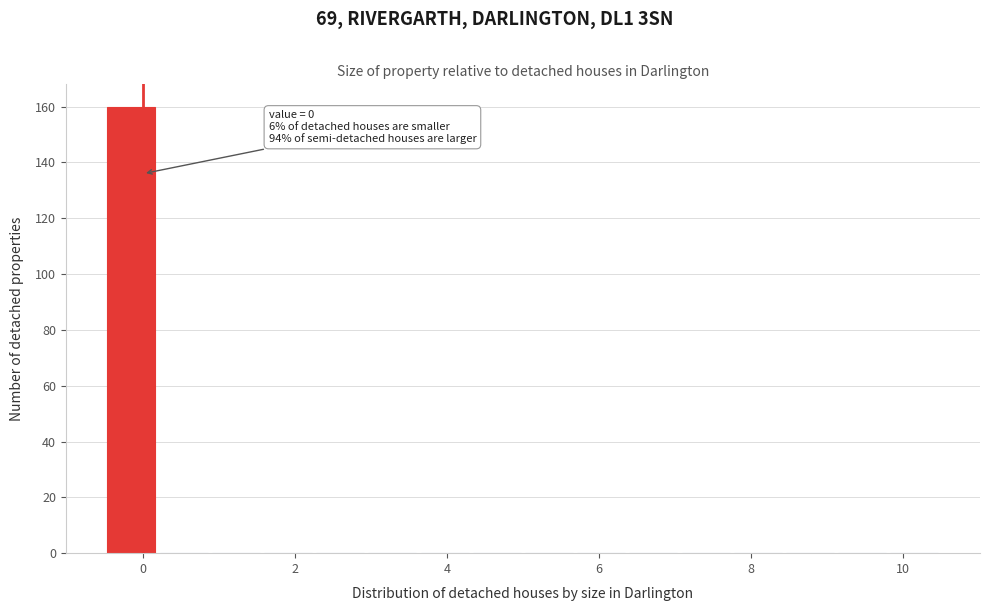

Read against the x-axis, roughly where is the centre of the tallest bar?

-0.2